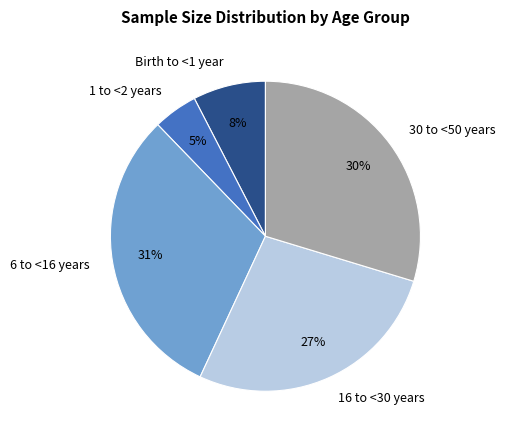

Between Birth to <1 year and 16 to <30 years, which is larger?

16 to <30 years